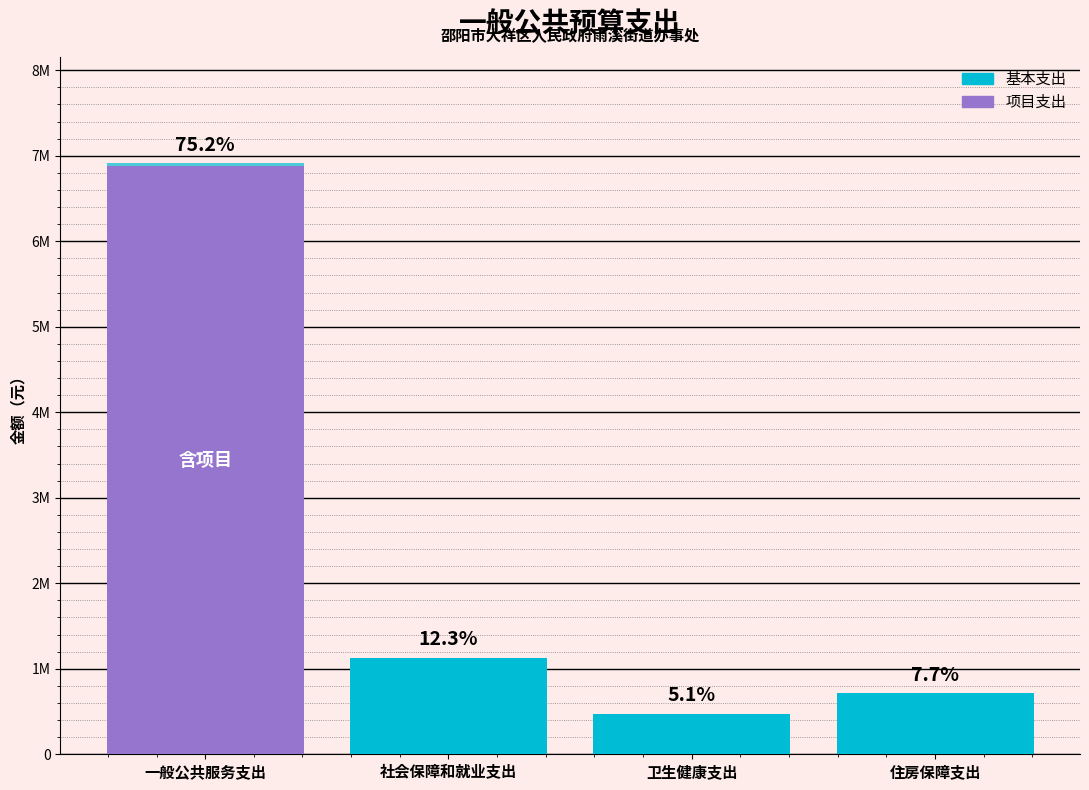

Where is 基本支出 nearest to the value 3674232?

社会保障和就业支出